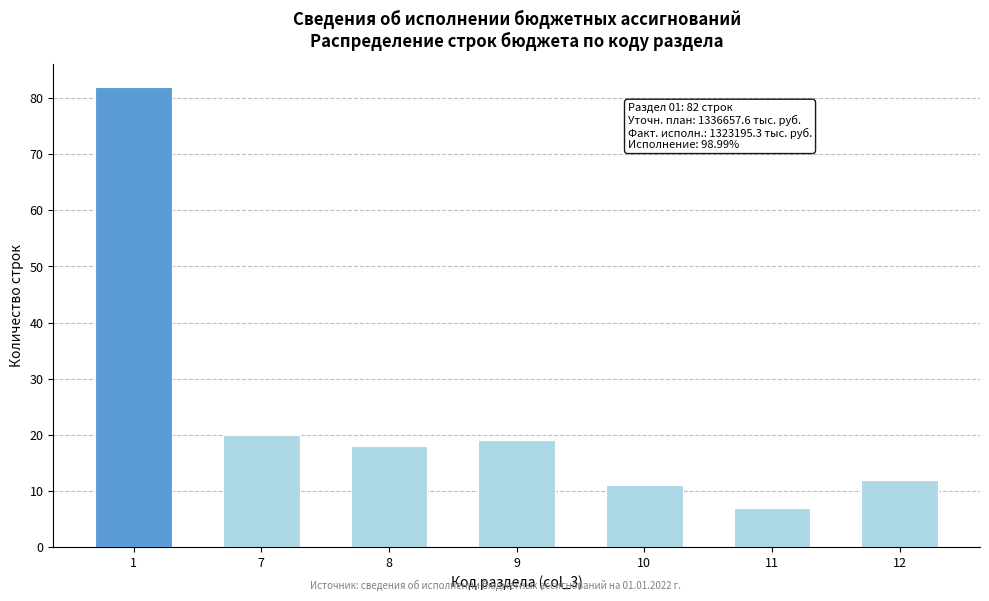

Reading right to left, what are all the values shown in this chart?

12=12	11=7	10=11	9=19	8=18	7=20	1=82